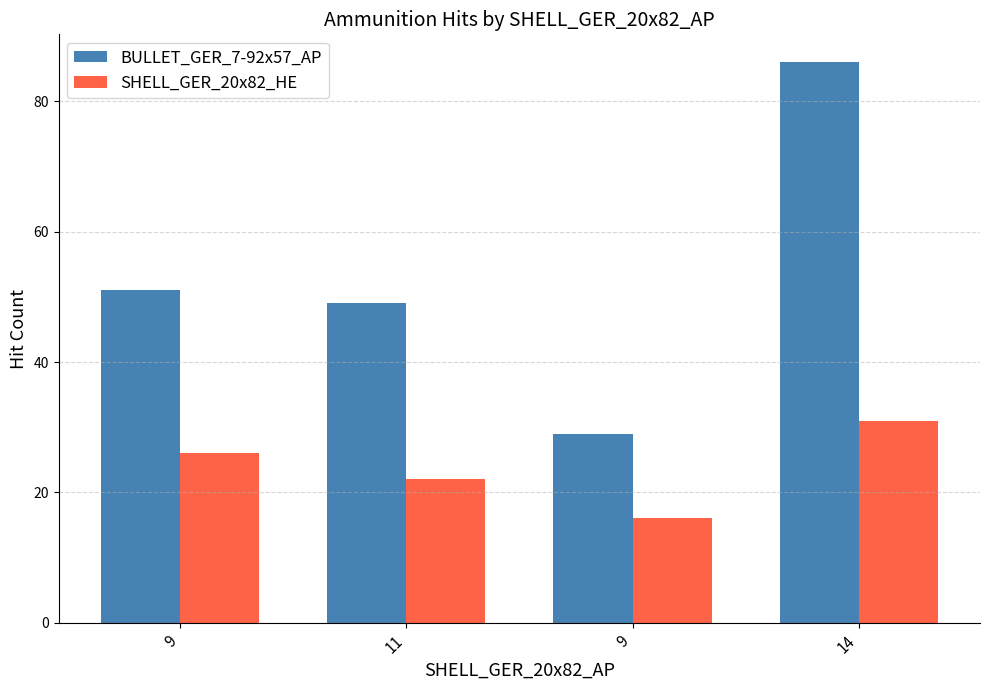

What is the difference between the maximum and second lowest values in the BULLET_GER_7-92x57_AP series?

37